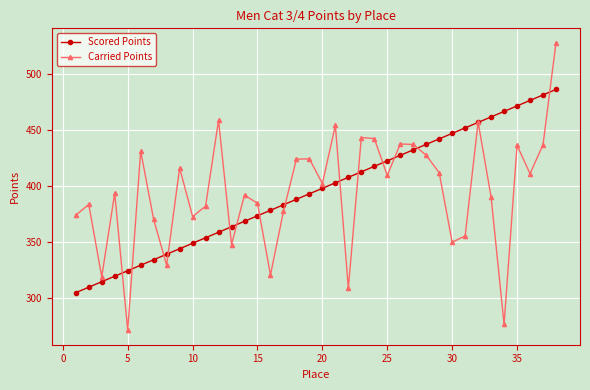

How many interior local valleys does the Carried Points series have?

12